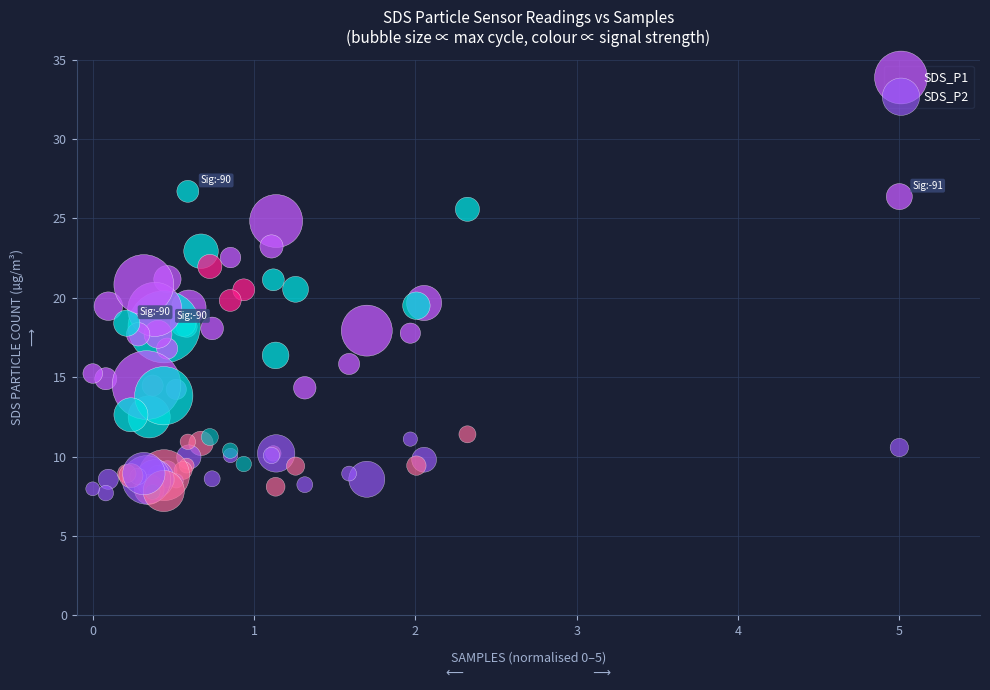

Which series reaches the maximum Y coordinate?

SDS_P1